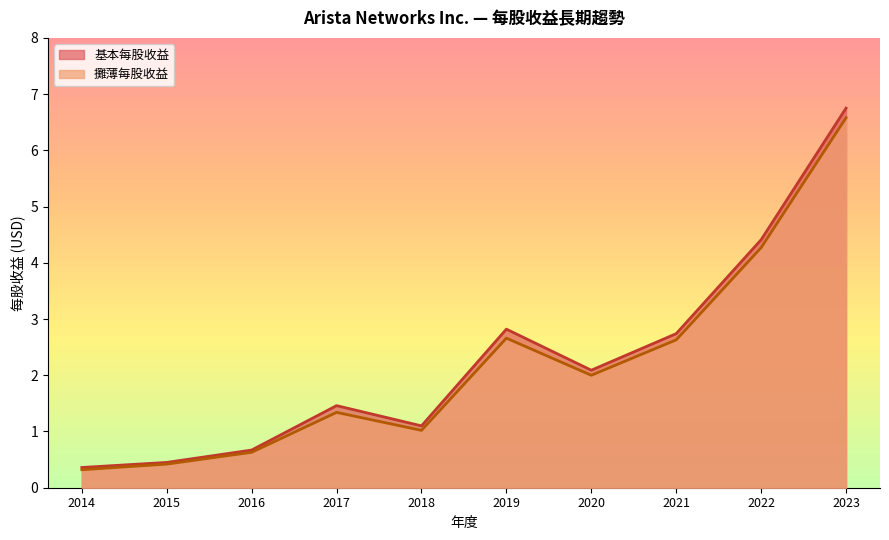

At how many categories does at least one series exceed 4?

2